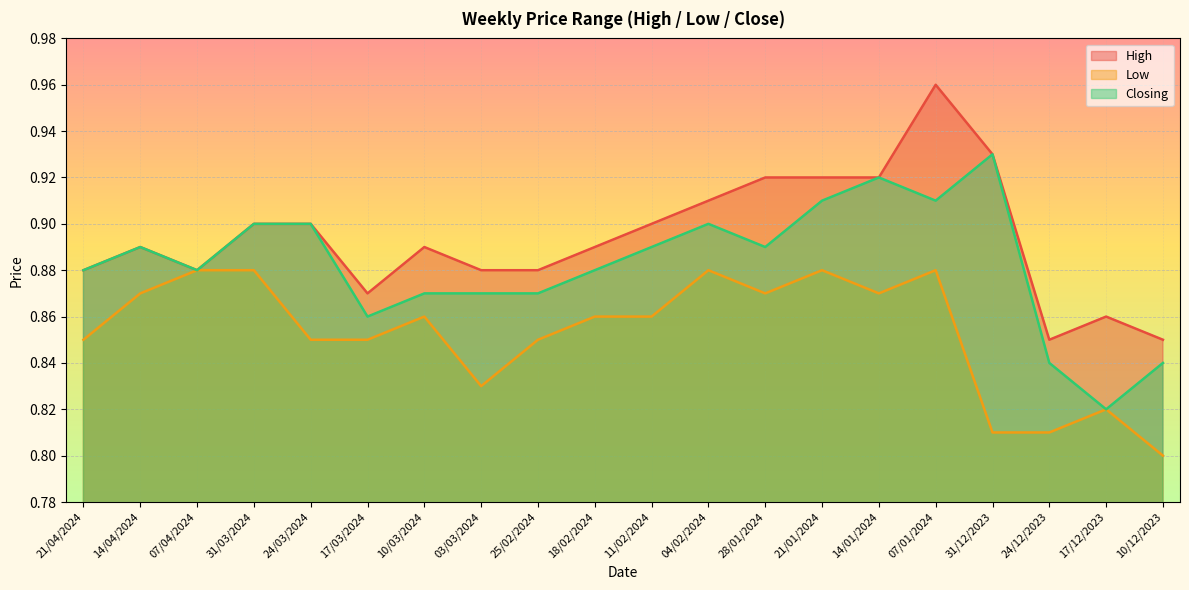

True or false: High has a value of 0.9 at 21/04/2024.

True